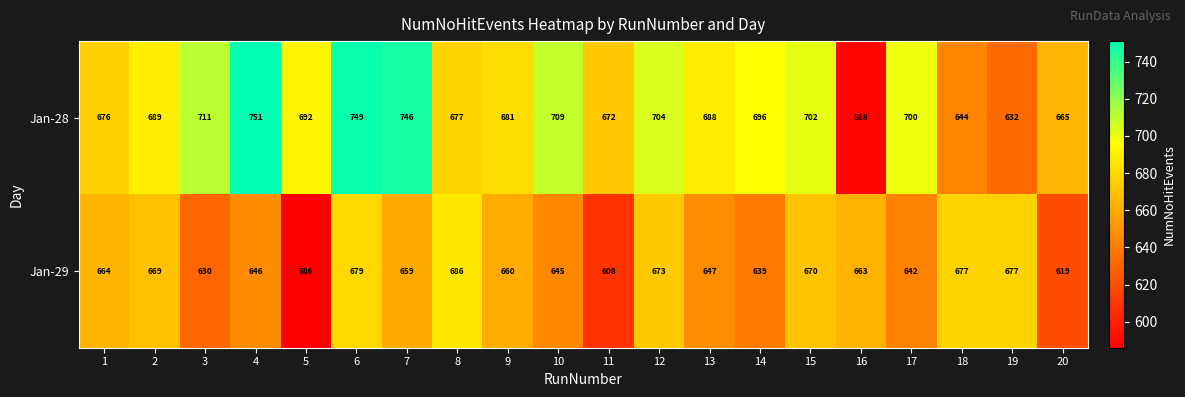

What is the greatest value displayed?

751